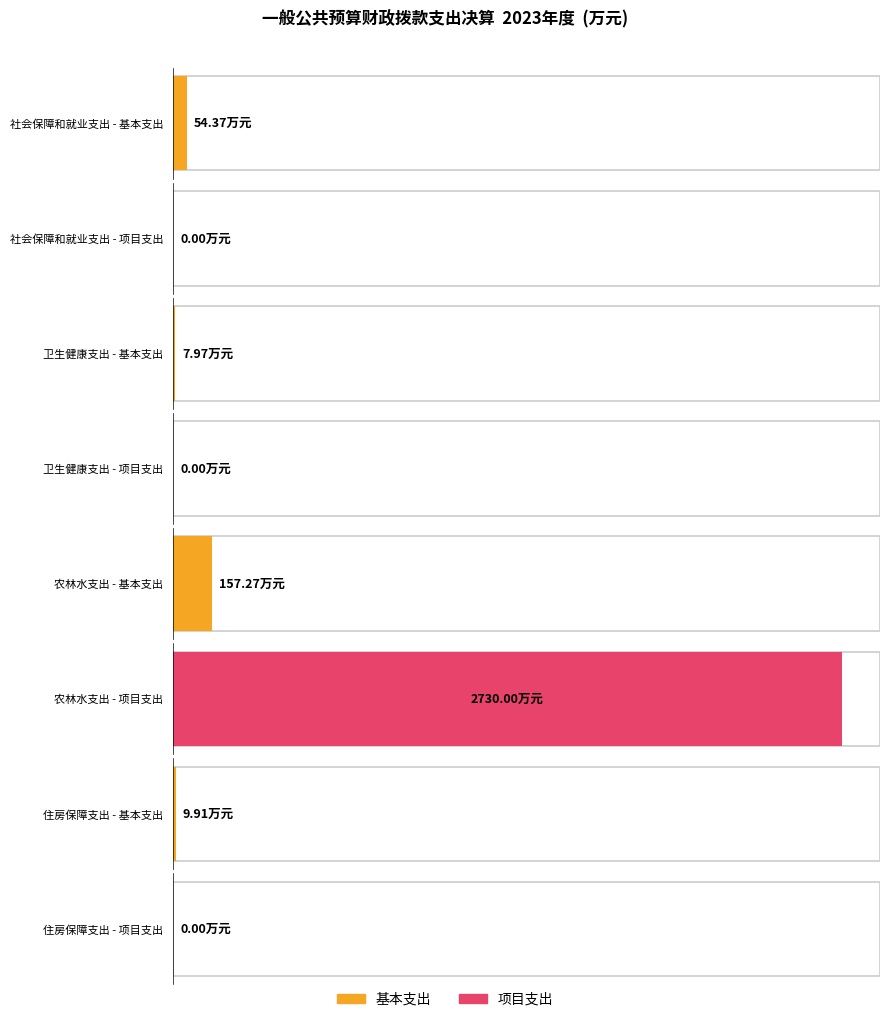

The 项目支出 series shows 2730.0 at 农林水支出. True or false?

True